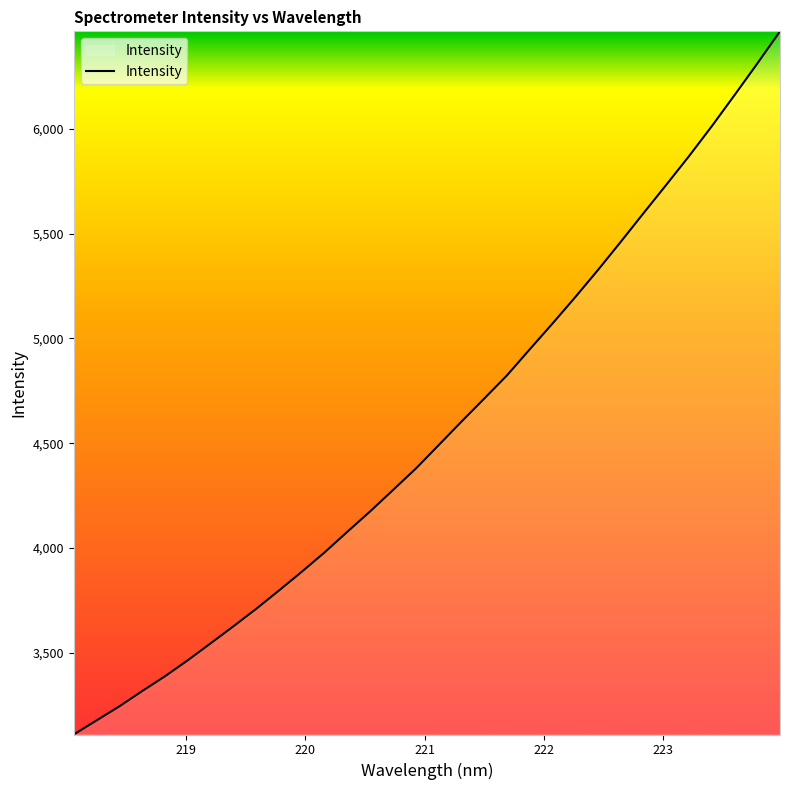

True or false: the data has more than 2 interior local peaks.

False